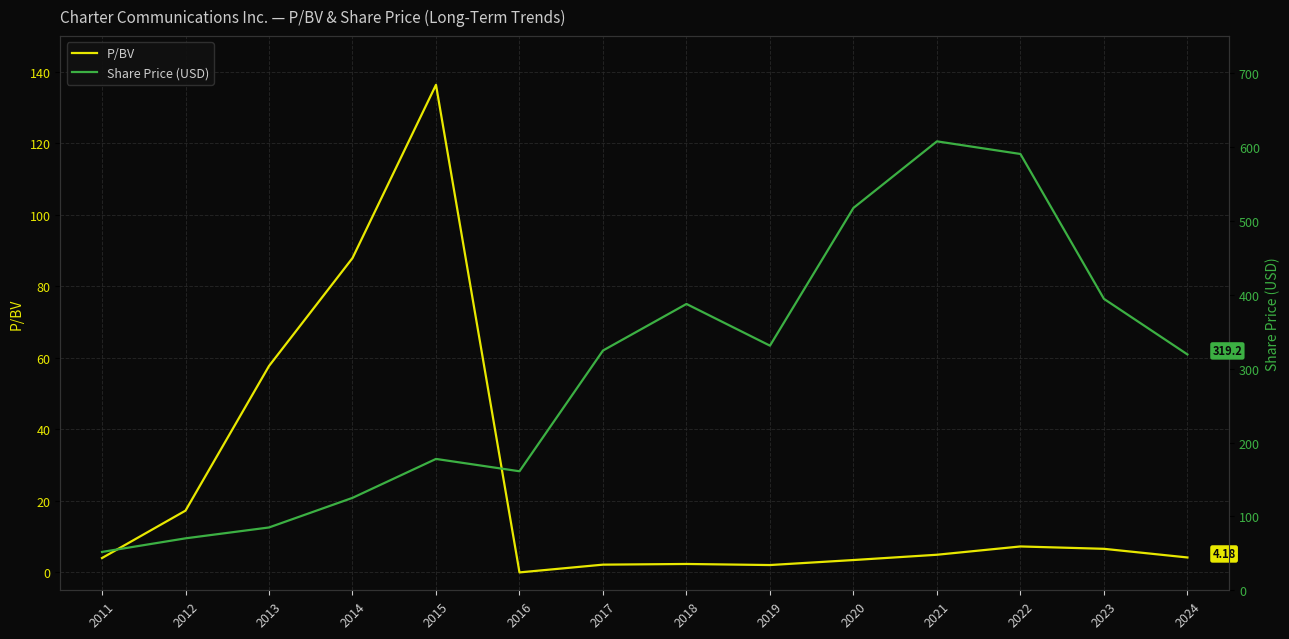

True or false: P/BV and Share Price (USD) intersect in this chart.

False